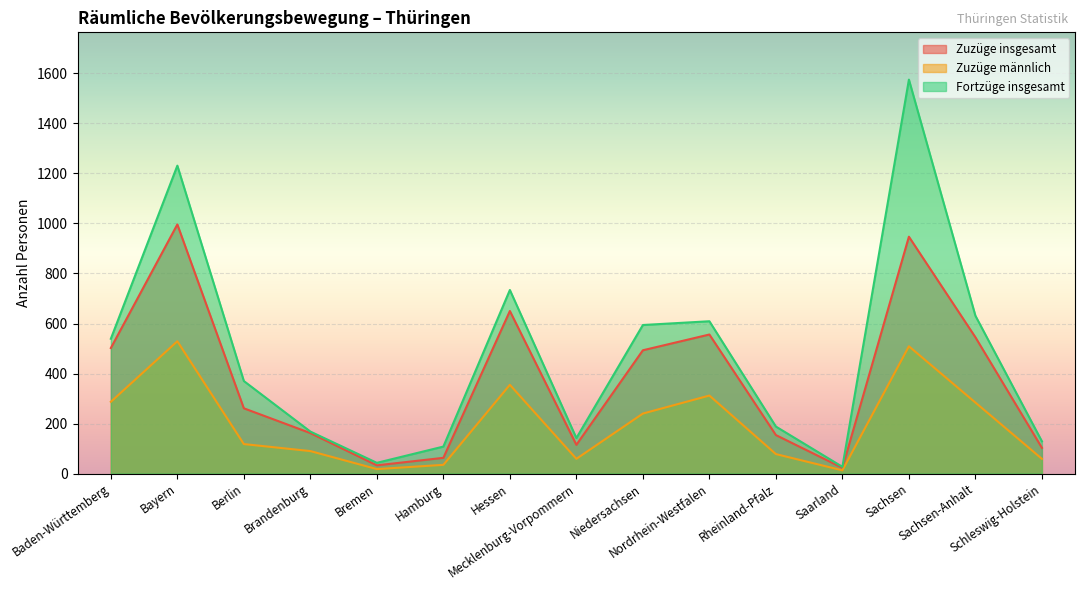

Which category has the lowest value in the Zuzüge insgesamt series?

Saarland